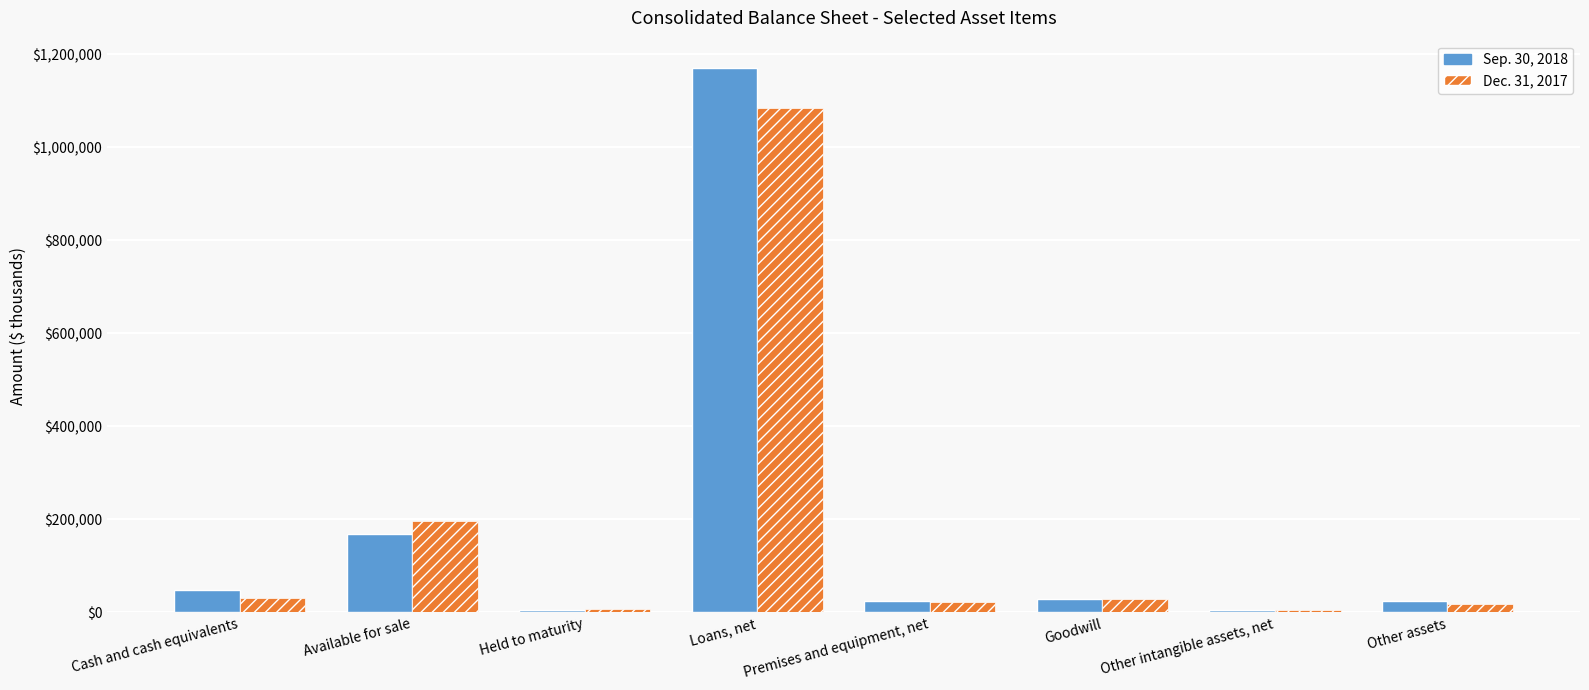

True or false: Dec. 31, 2017 has a value of 83005 at Available for sale.

False